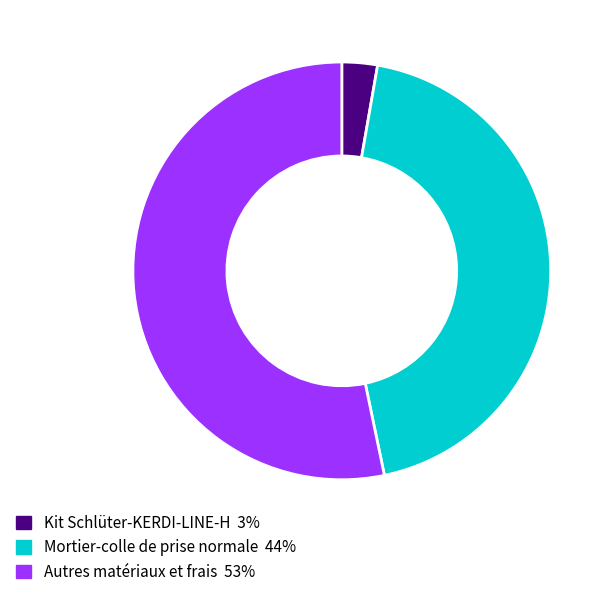

Does any single category account for the majority?

Yes